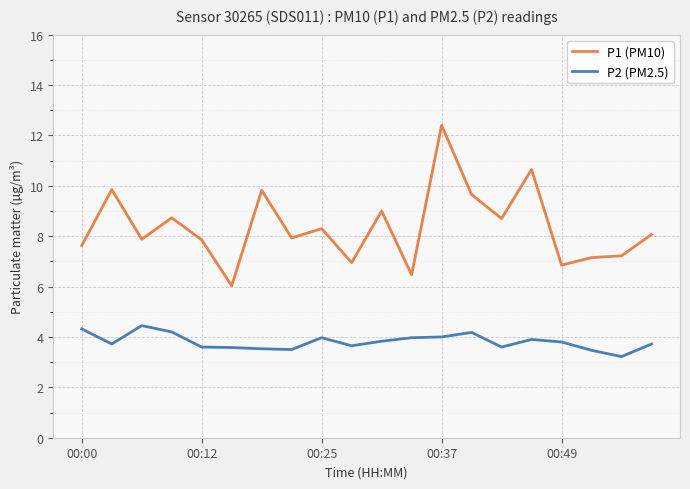

Rank the series by their average value, from highest to lowest.

P1 (PM10), P2 (PM2.5)